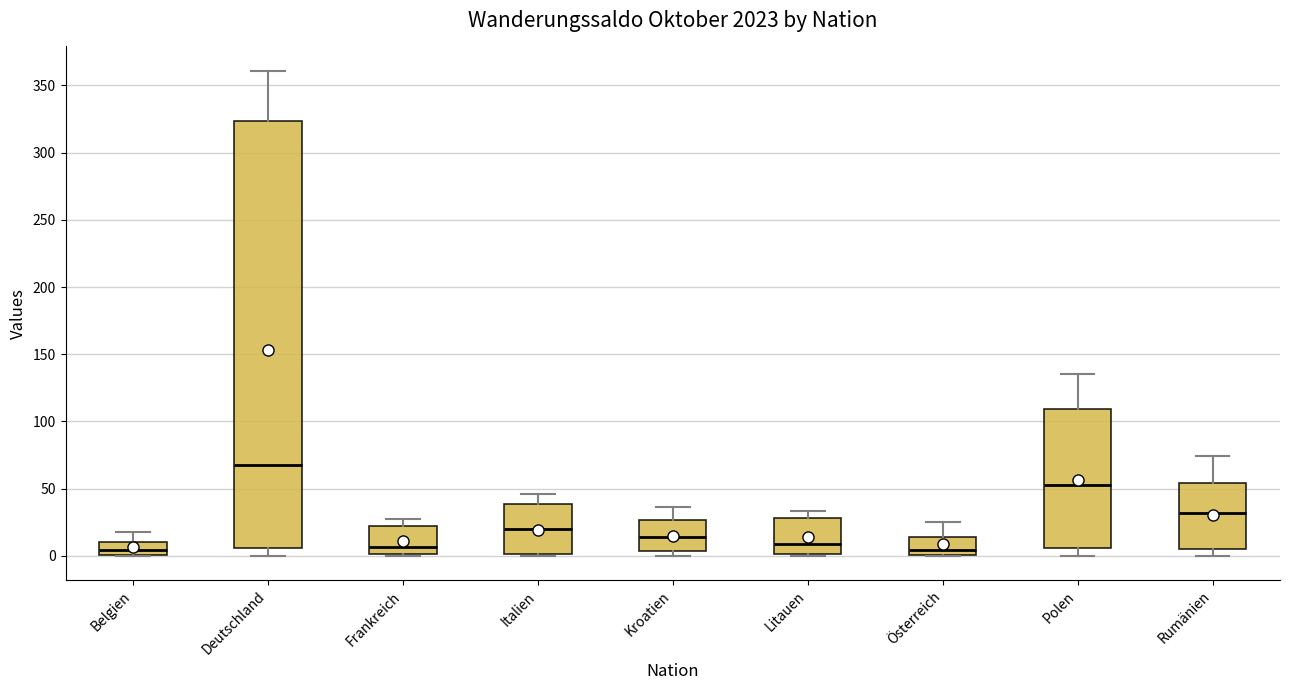

Where is the lower edge of the box for Litauen on the y-axis? The values are not printed on the chart, so give them approximately, as read against the axis.

0